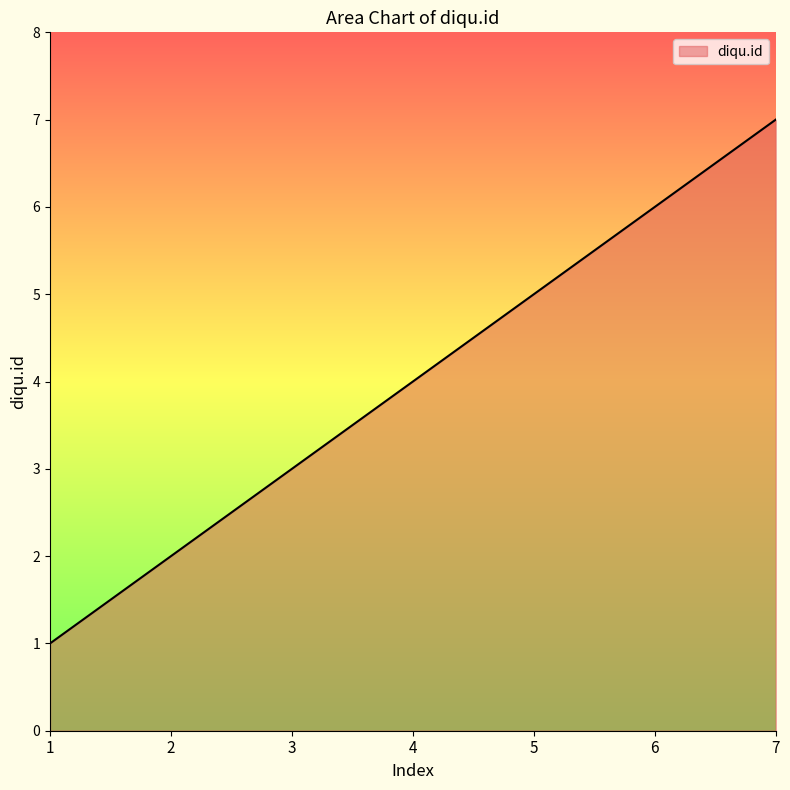

Does the chart display data point markers on the line(s)?

No